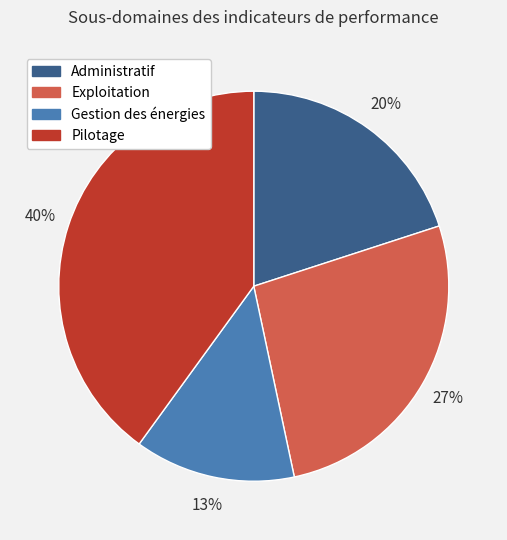

Which has a higher value, Pilotage or Administratif?

Pilotage